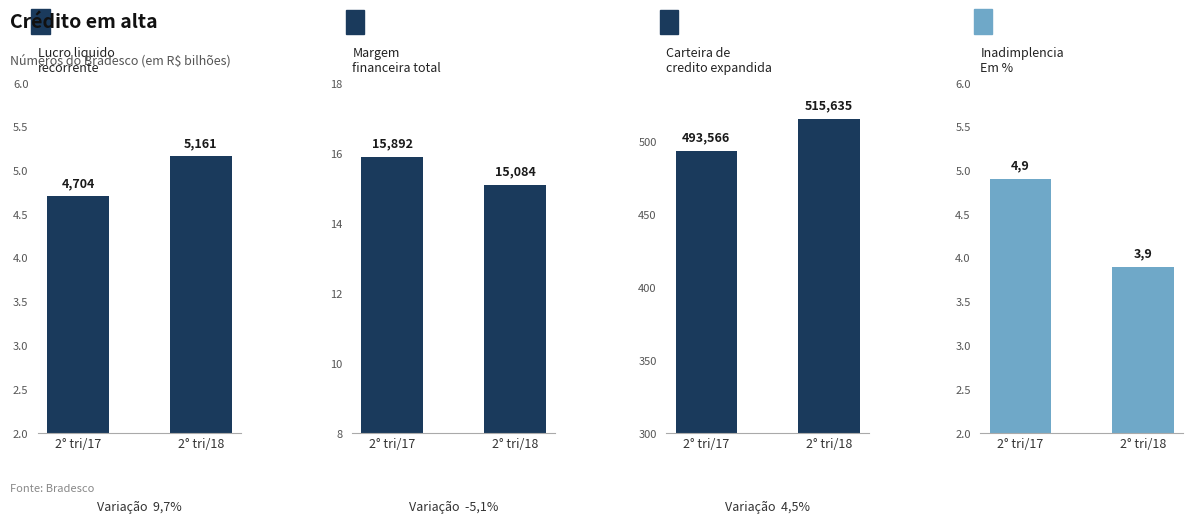

Which series has the largest range (max minus min)?

Carteira de
credito expandida